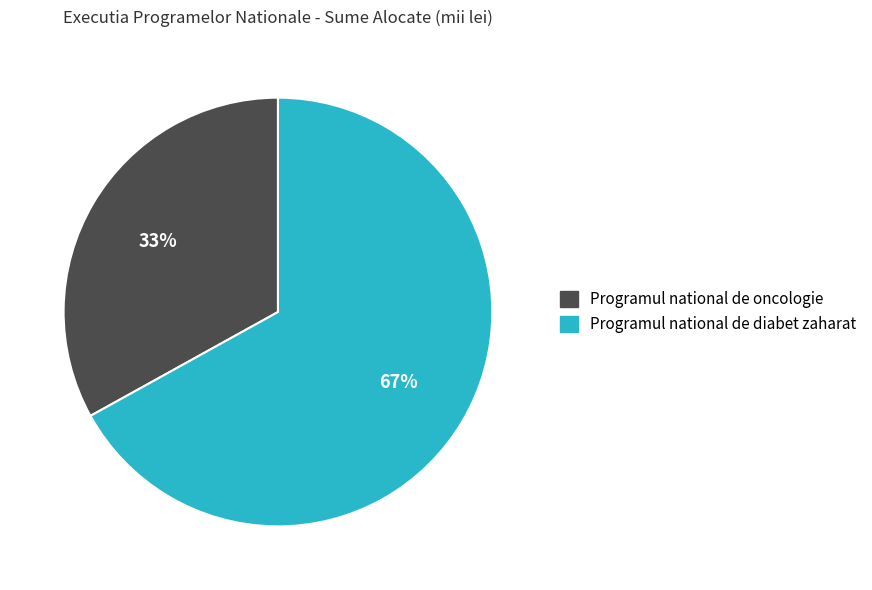

Is there any slice that represents more than half of the pie?

Yes